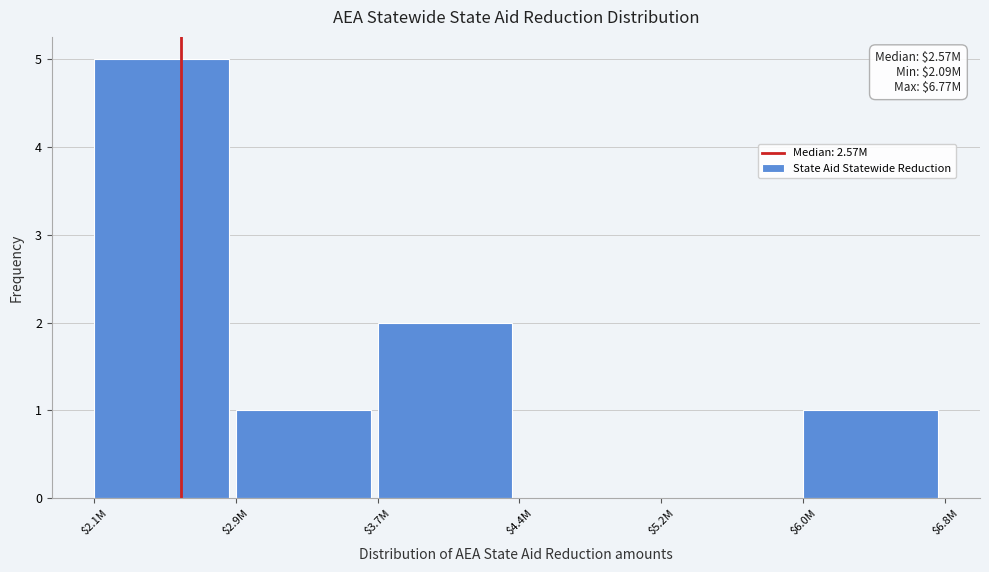

True or false: the data shows 2 at $2.1M.

False